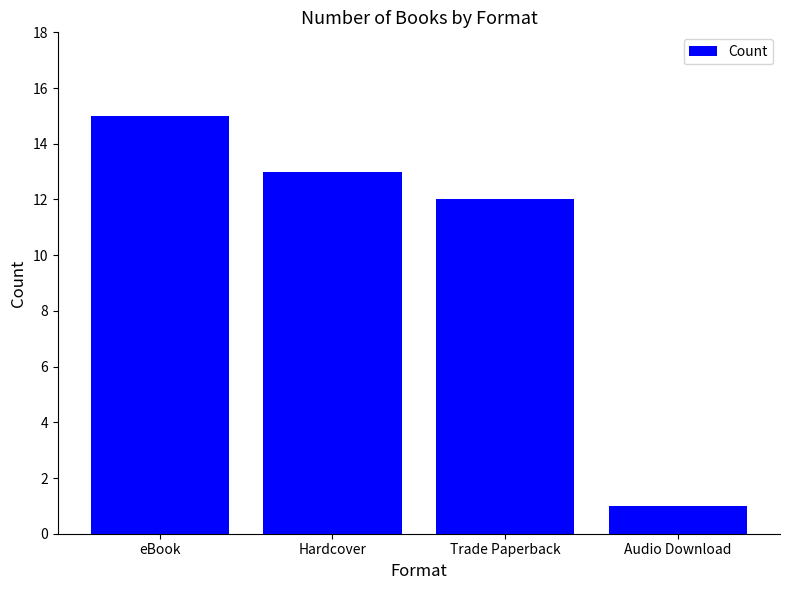

List the labels in order of value, largest first.

eBook, Hardcover, Trade Paperback, Audio Download